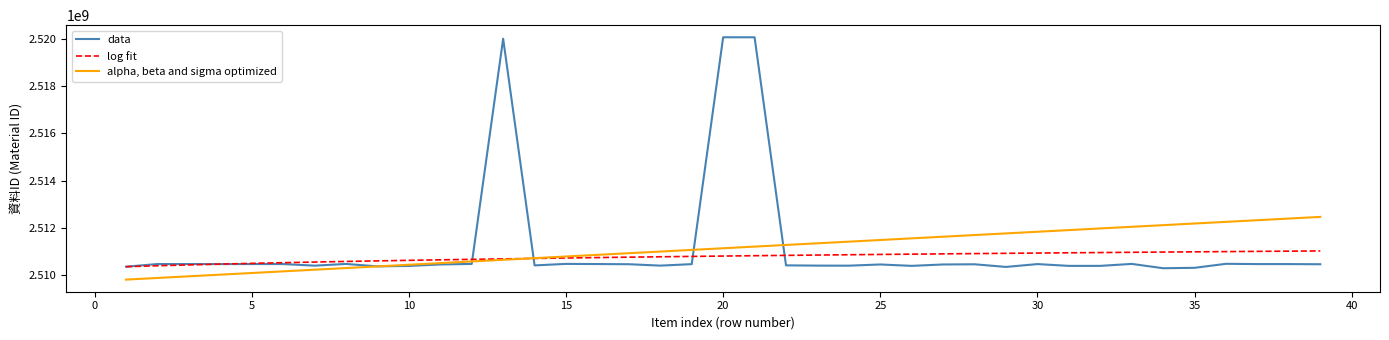

How many categories are shown in the chart?

39